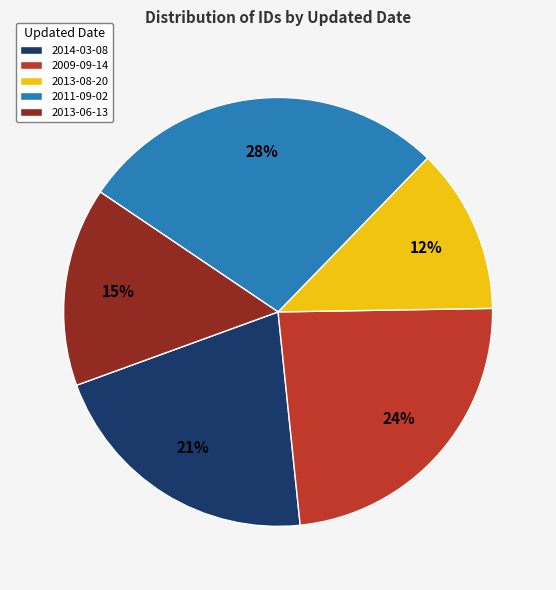

To the nearest percent, what percentage of the pie is 2013-06-13?

15%